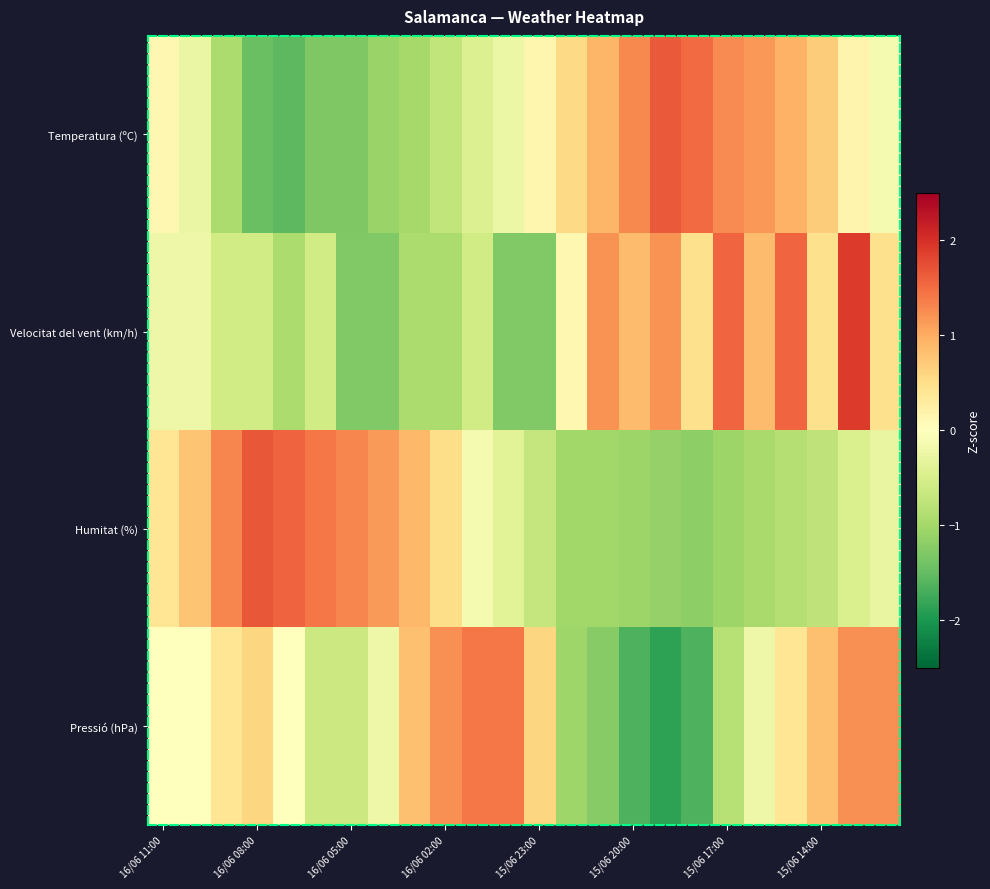

Count the number of data series in this chart.

4